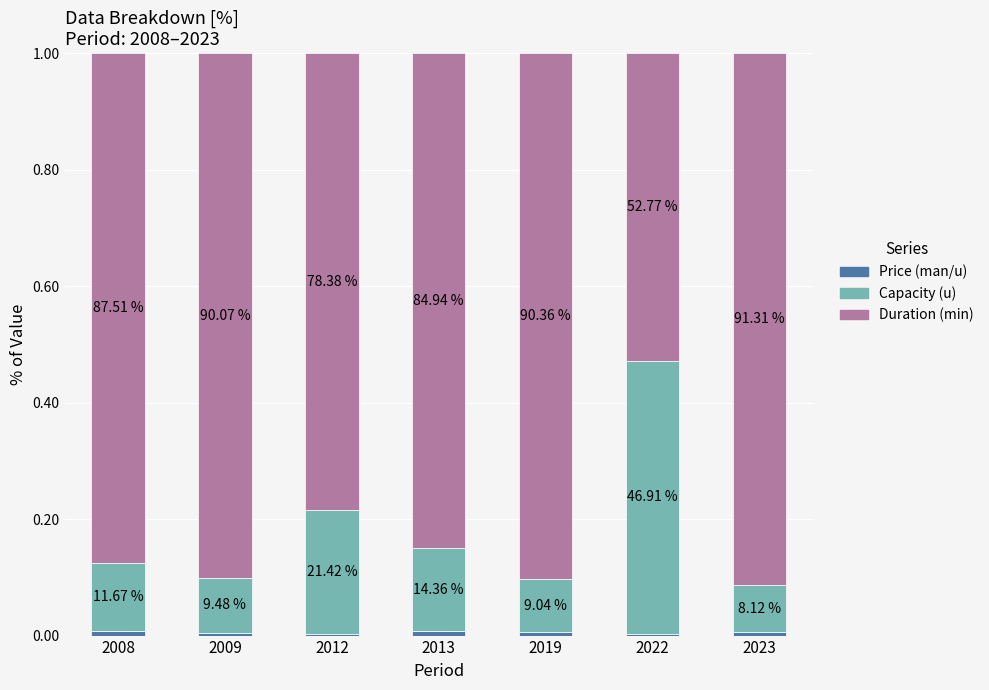

Are the bars grouped side by side (vs. stacked)?

No